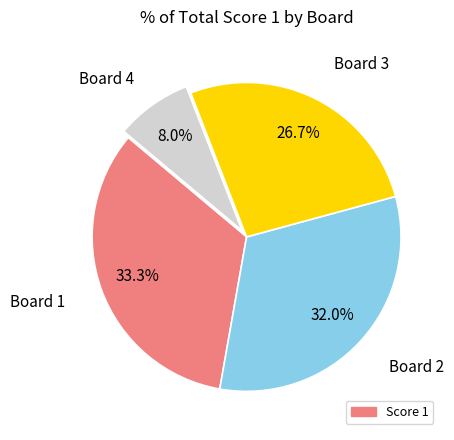

Does any single category account for the majority?

No